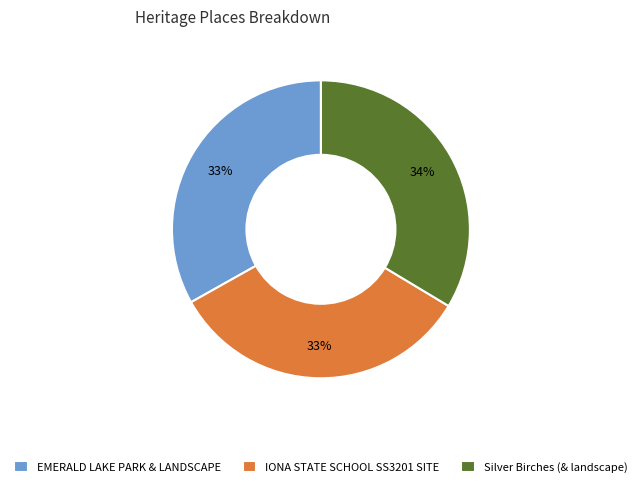

To the nearest percent, what percentage of the pie is Silver Birches (& landscape)?

34%